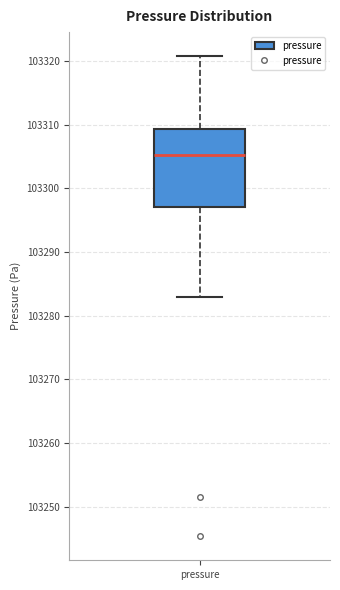

Transcribe this box plot: give where the median line is, the range the box spans, and where the two whiskers end, as read against the y-axis. The values are not printed on the chart, so give them approximately, as read against the axis.

median 103305, box 103297 to 103309, whiskers 103283 to 103321